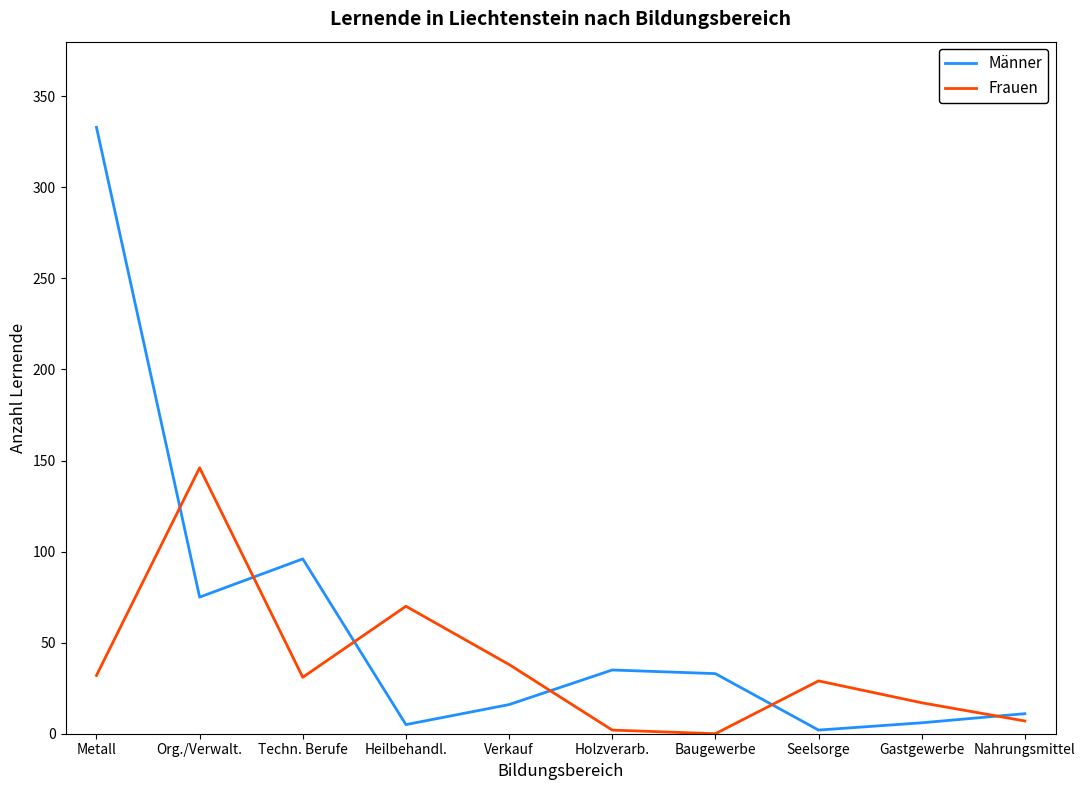

How many times do Männer and Frauen cross each other?

6